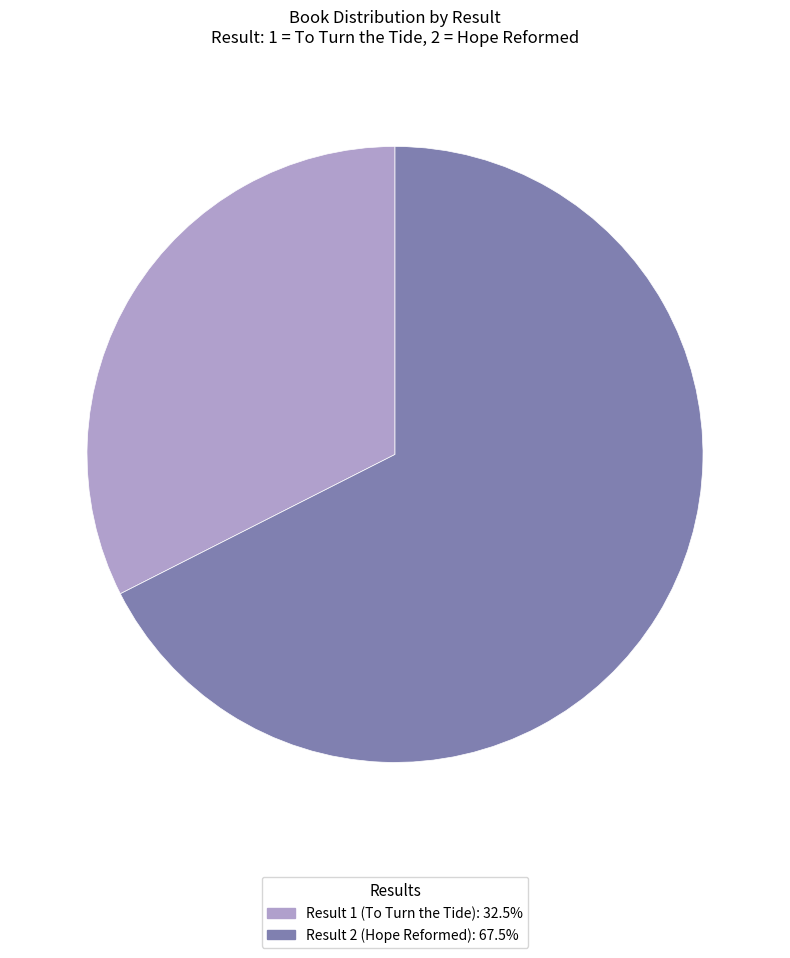

Approximately how many times larger is the value at Result 2 (Hope Reformed): 67.5% compared to Result 1 (To Turn the Tide): 32.5%?

2.1